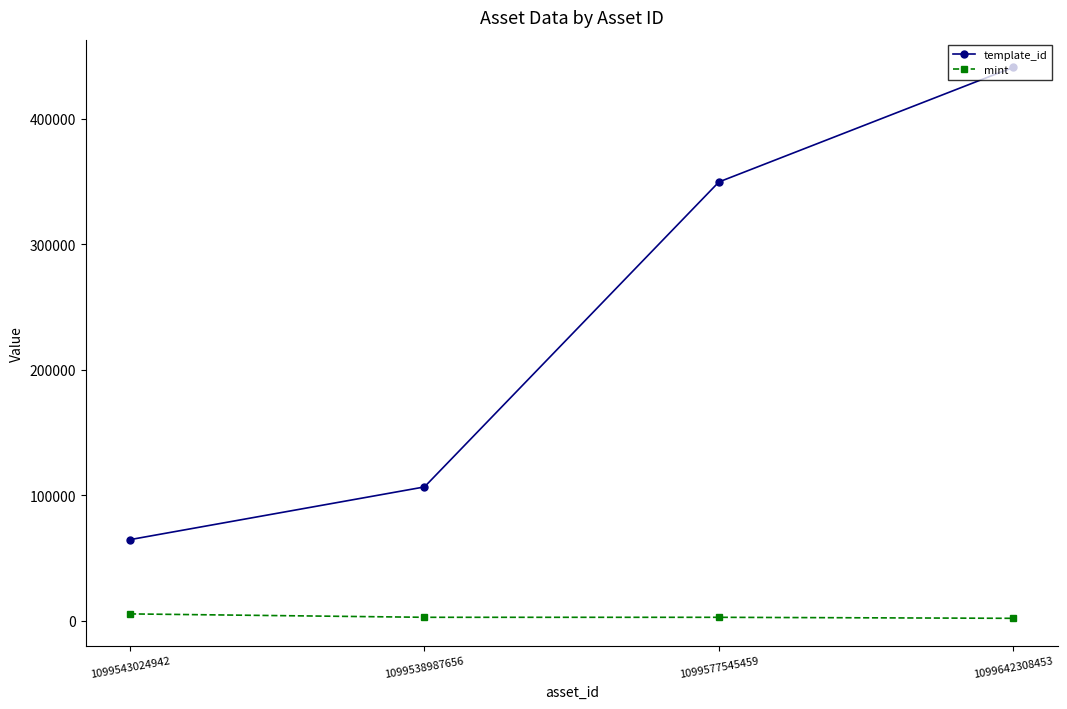

True or false: template_id has a value of 114553 at 1099543024942.

False